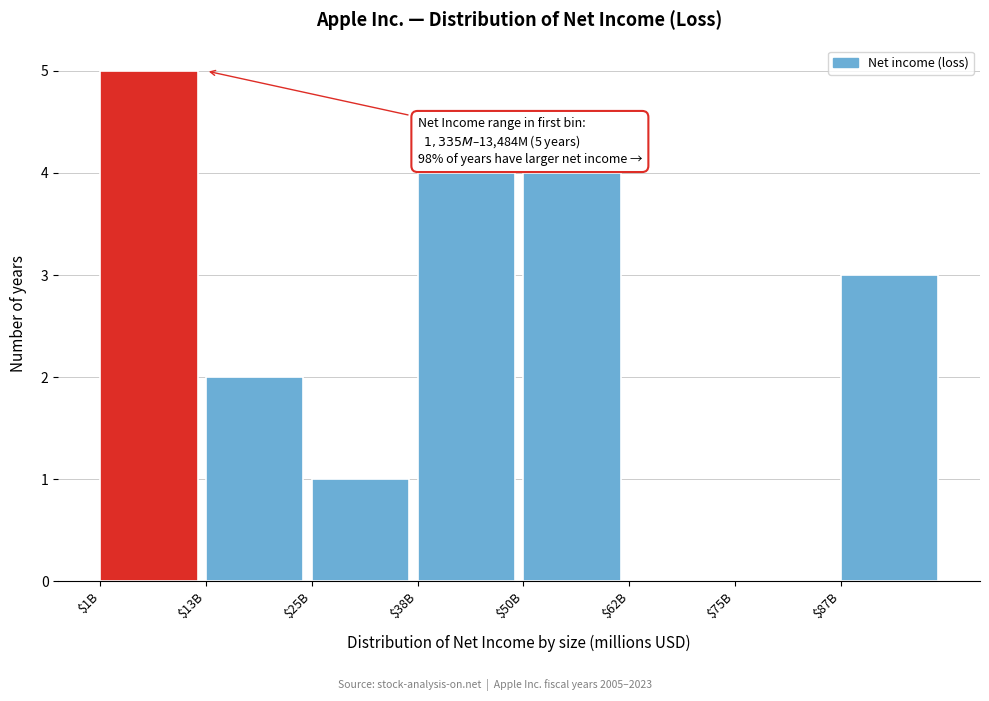

The chart shows a value of 6 at $38B. True or false?

False